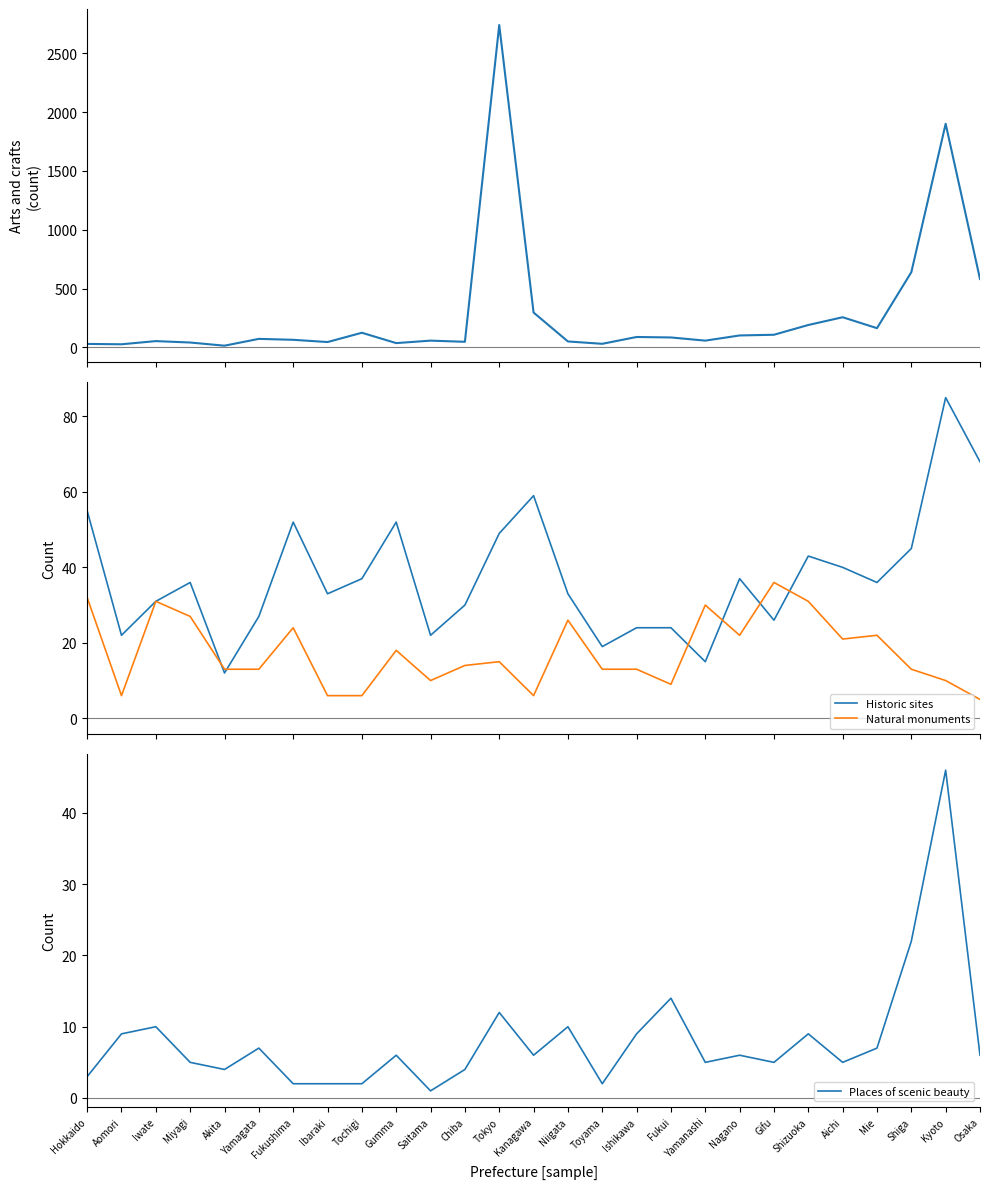

What is the value of the Natural monuments point at the 13th from the left?

15